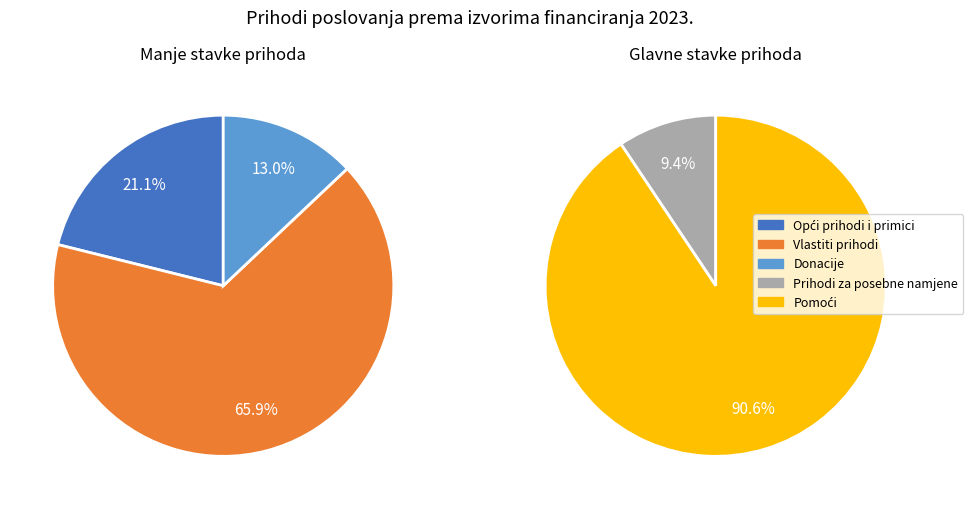

True or false: Vlastiti prihodi accounts for 11% of the total.

False